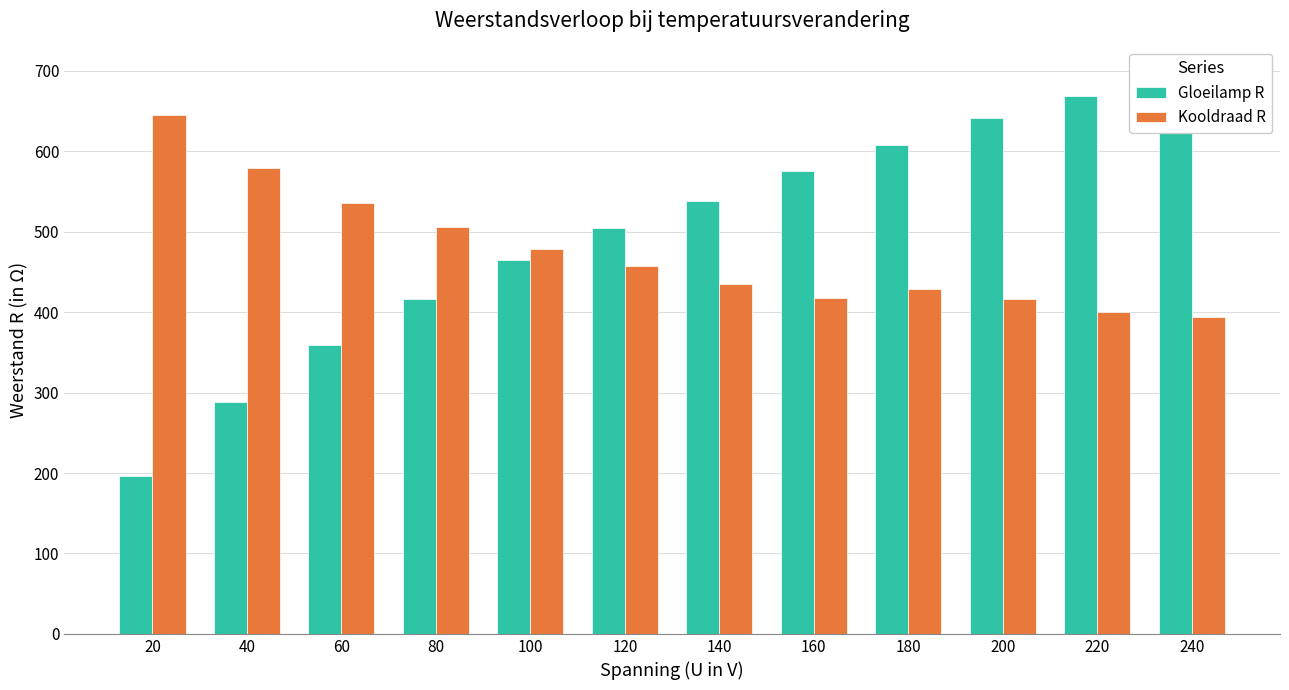

Reading left to right, transcribe all the data shown in this chart.

Gloeilamp R: 196.1	287.8	359.3	416.7	465.1	504.2	538.5	575.5	608.1	641.0	668.7	695.7
Kooldraad R: 645.2	579.7	535.7	506.3	478.5	458.0	434.8	417.8	428.6	416.7	400.0	393.4